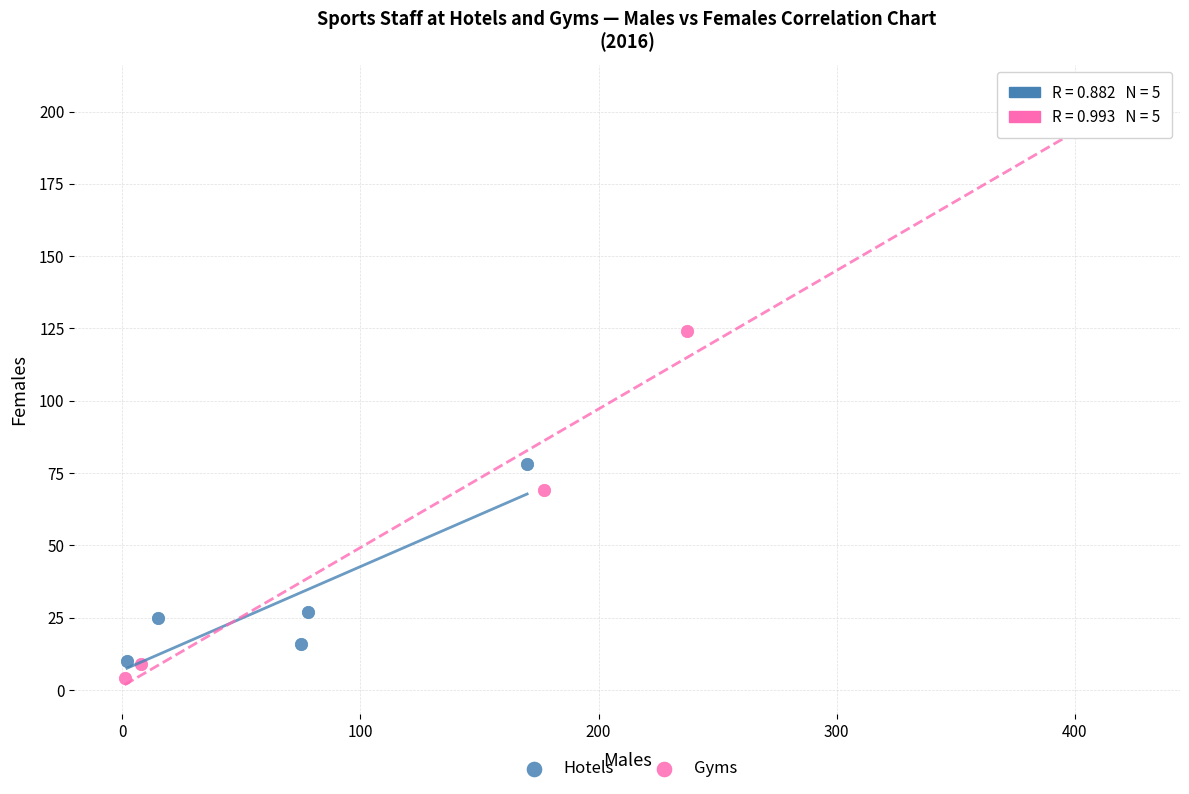

Which series has the widest spread of Y values?

Gyms